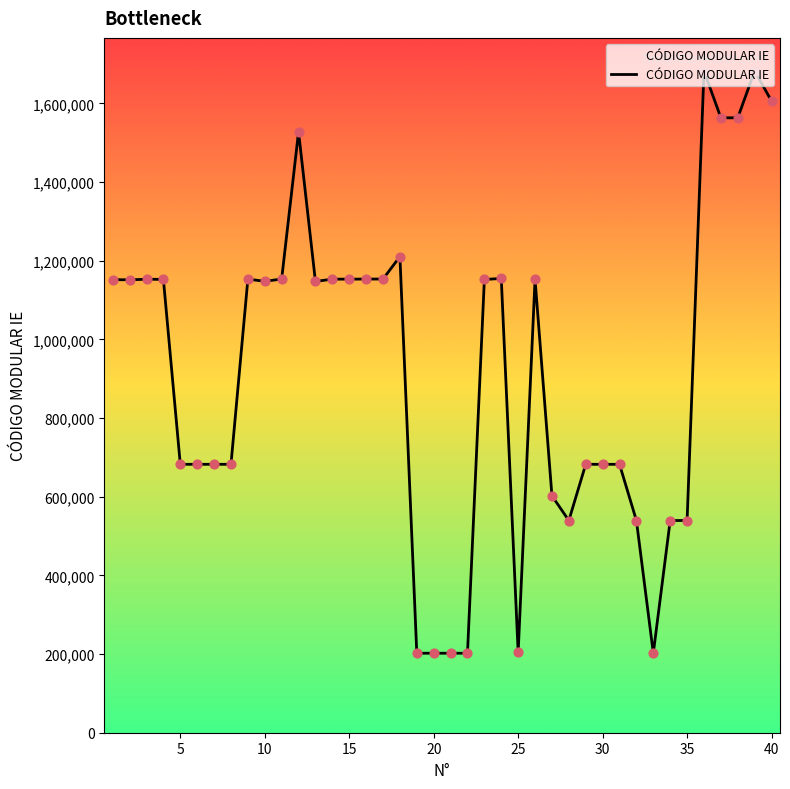

What is the greatest value displayed?

1682228